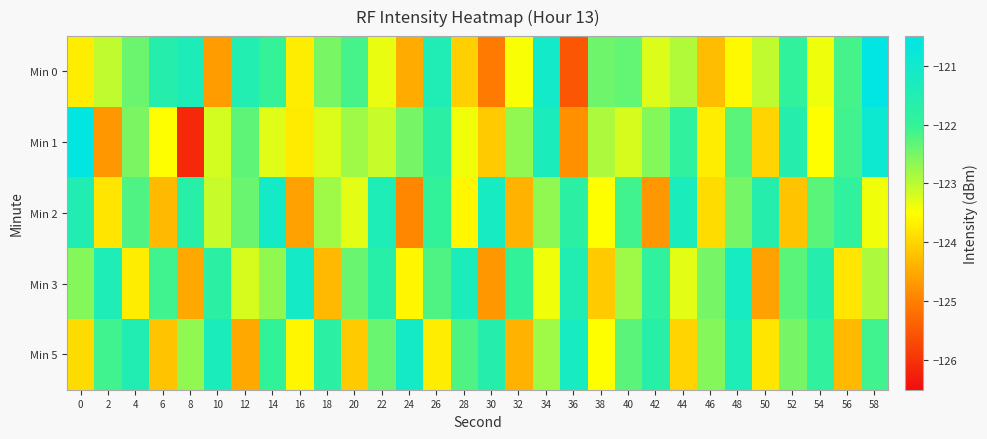

What is the greatest value displayed?

-120.6